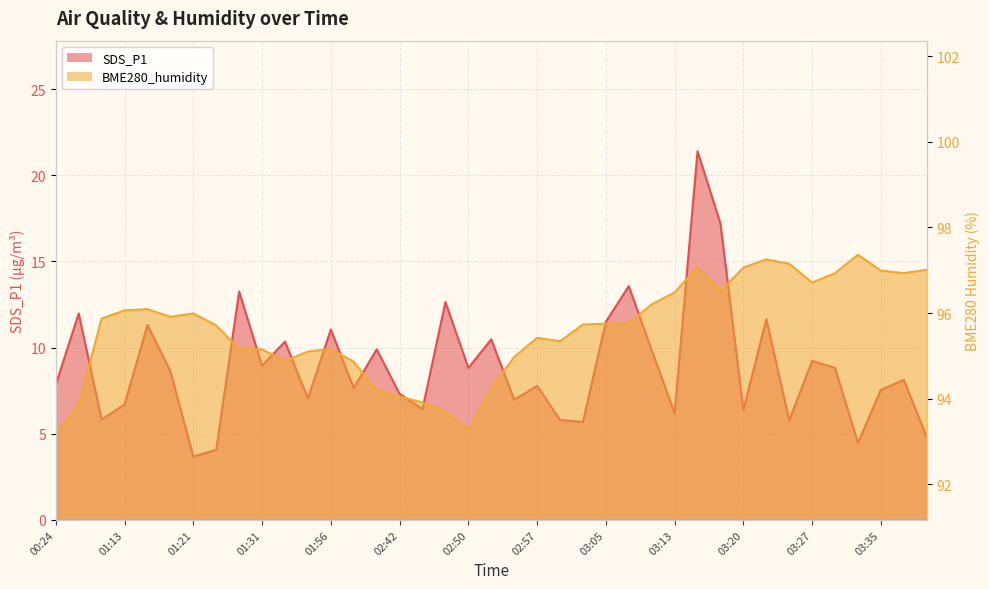

What is the difference between the maximum and minimum values in the BME280_humidity series?

4.2